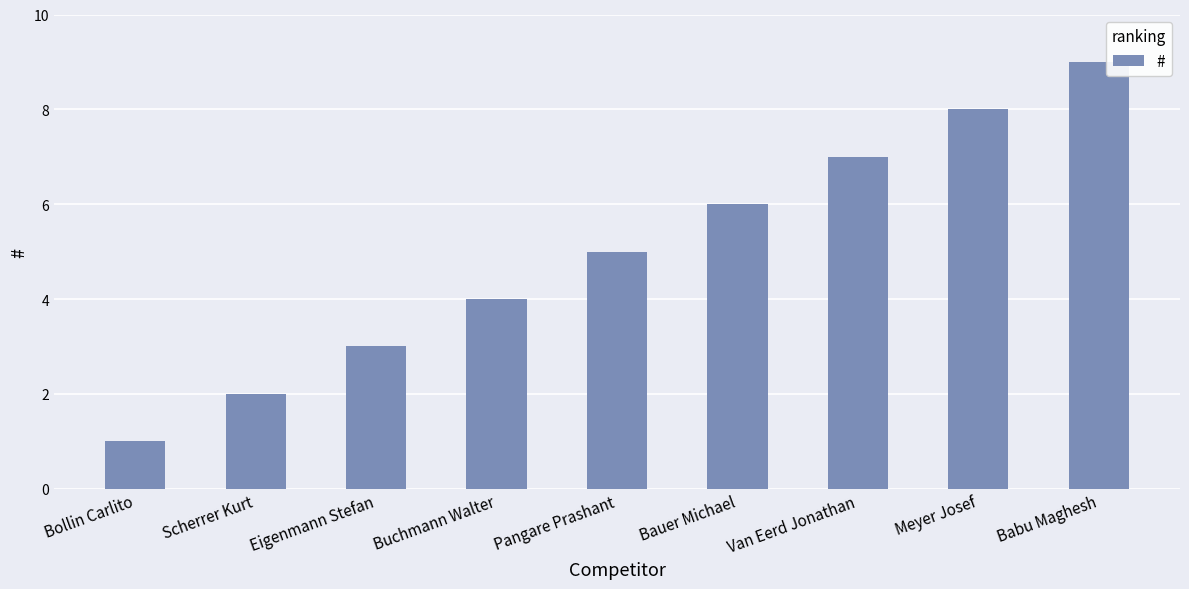

Reading left to right, list all the values displayed in this chart.

Bollin Carlito=1	Scherrer Kurt=2	Eigenmann Stefan=3	Buchmann Walter=4	Pangare Prashant=5	Bauer Michael=6	Van Eerd Jonathan=7	Meyer Josef=8	Babu Maghesh=9